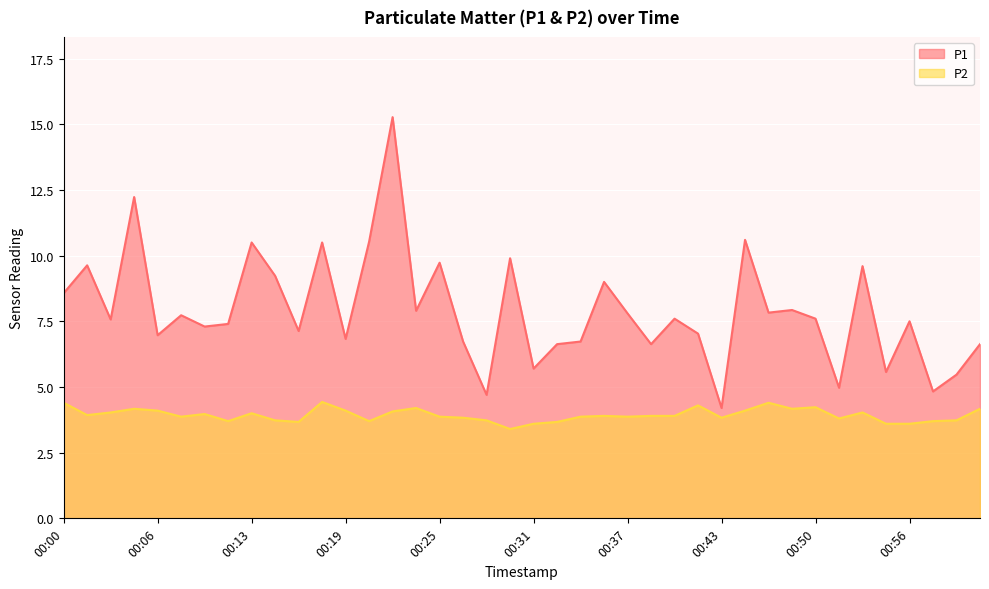

What is the difference between the maximum and minimum values in the P1 series?

11.1